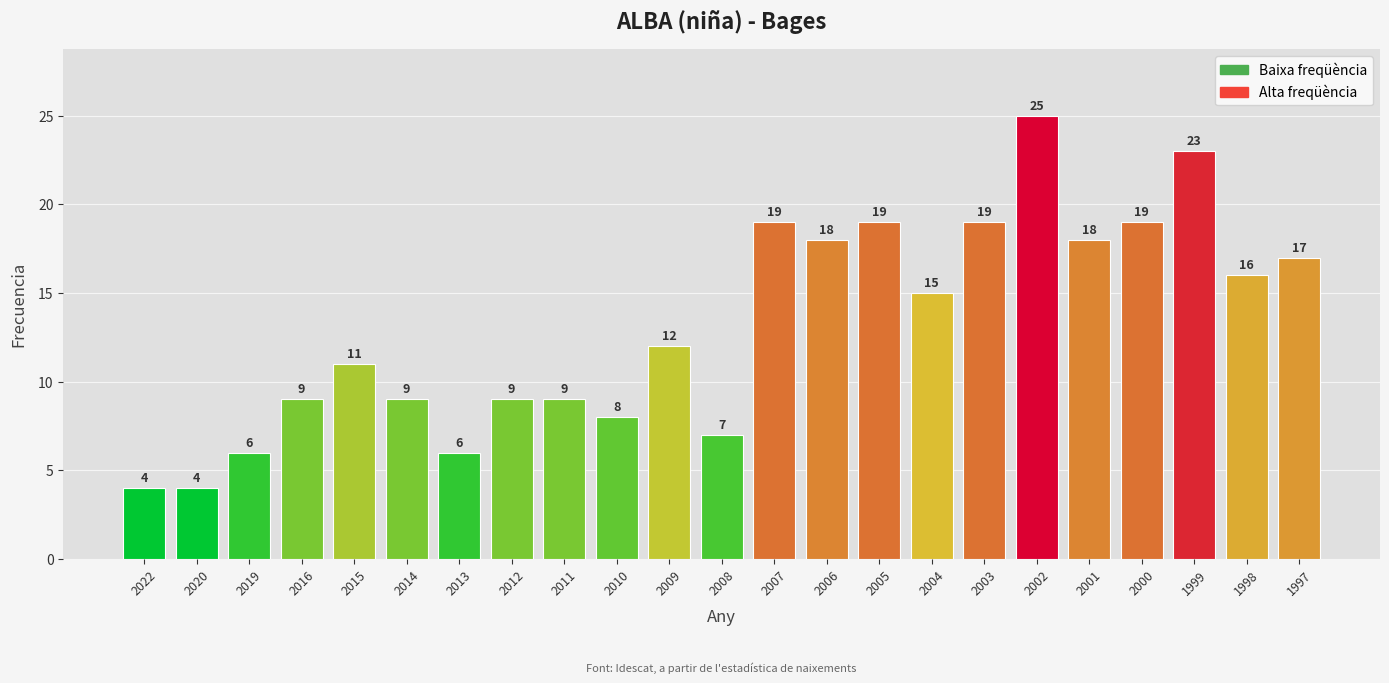

The value at 2000 is 19. True or false?

True